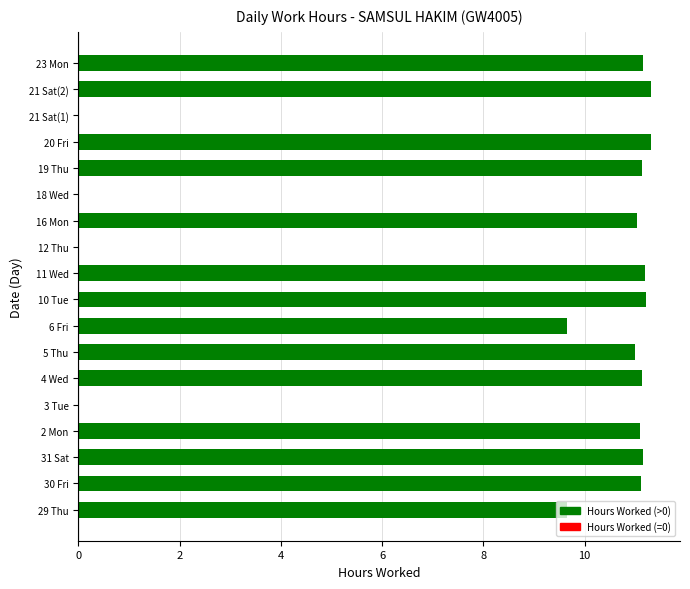

What is the maximum value shown in the chart?

11.3